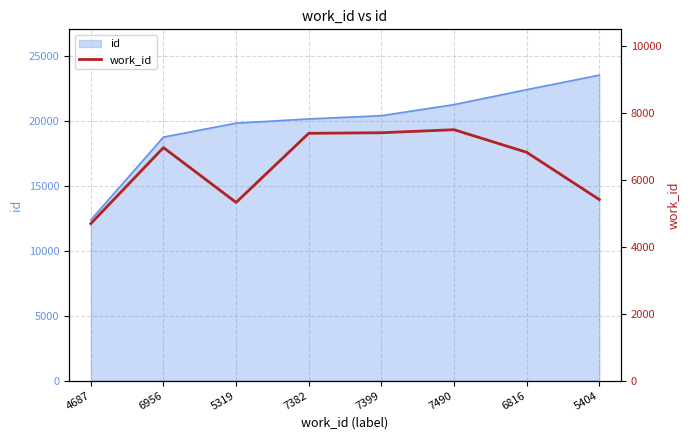

What is the change in value from 7490 to 6816?

-674